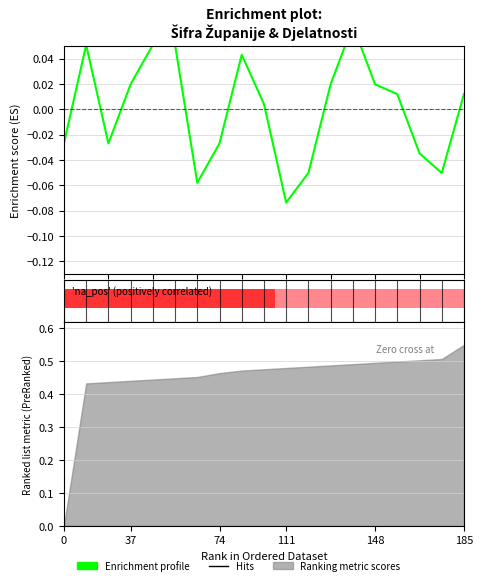

How many data points are less than 0?

8